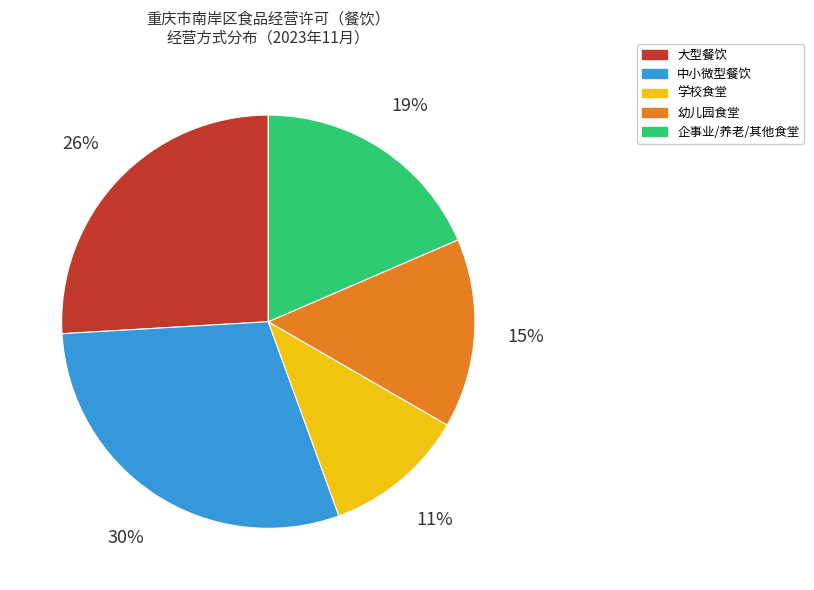

Is there a majority slice in this chart?

No